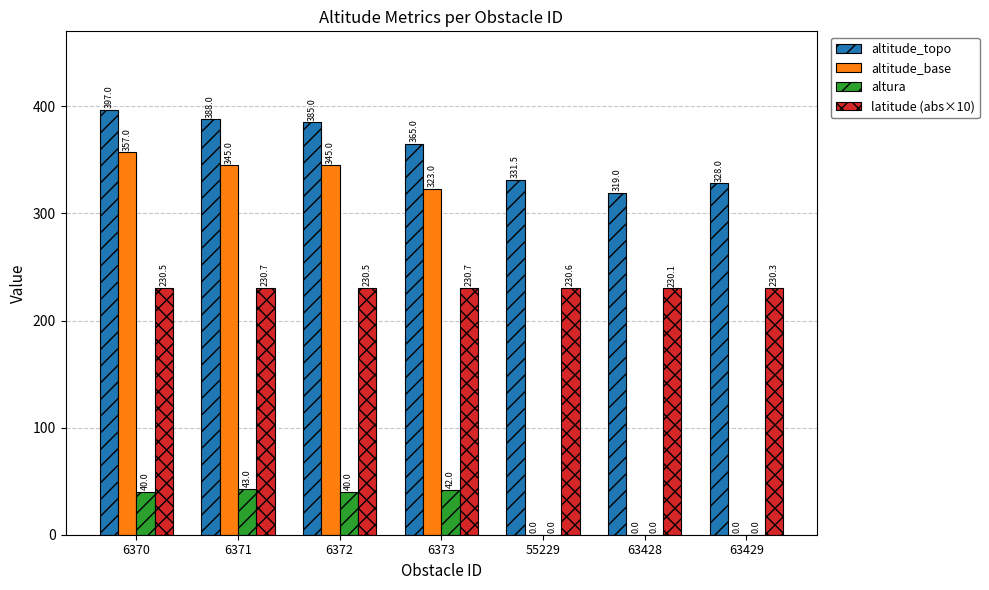

Which series has the largest total across all categories?

altitude_topo